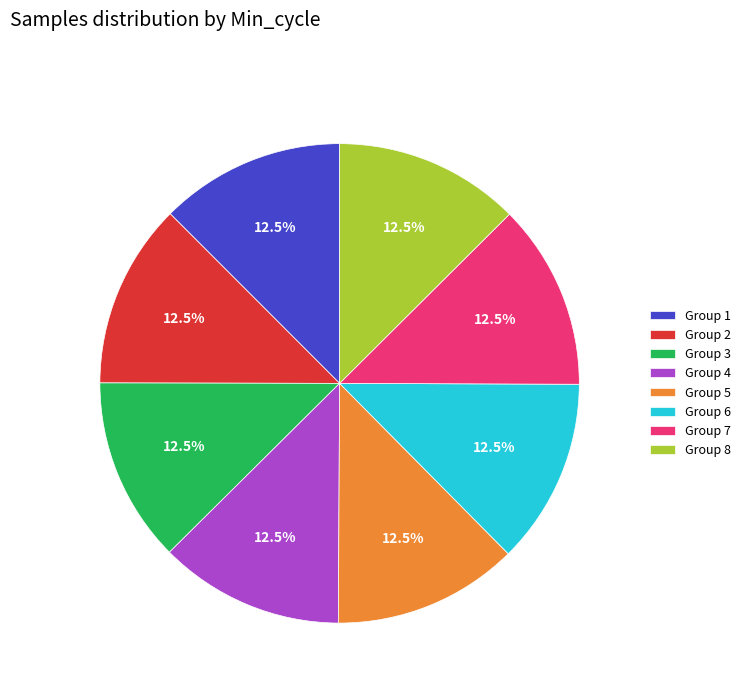

Approximately how many times larger is the value at Group 7 compared to Group 3?

1.0